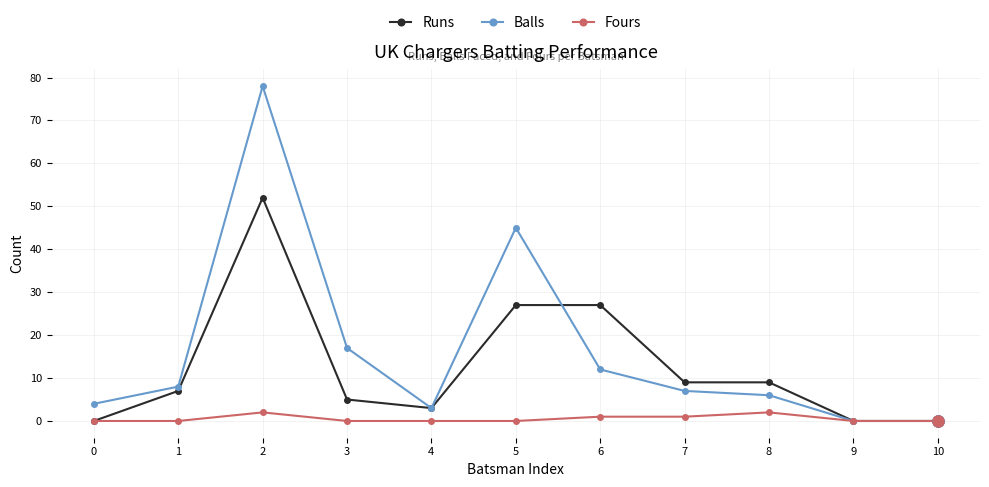

How many categories are shown in the chart?

11